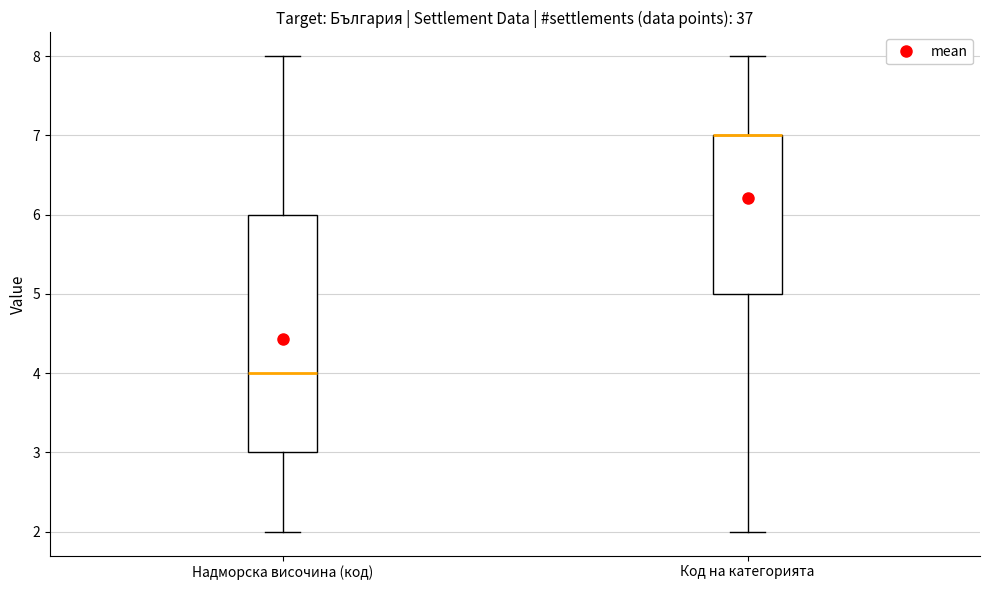

Which box is the tallest, from its lower edge to its upper edge?

Надморска височина (код)